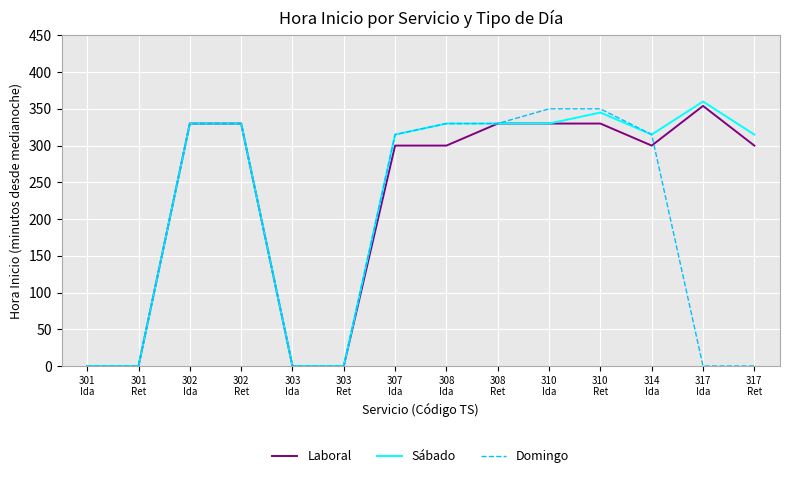

The value of Domingo at 303
Ida is 0. True or false?

True